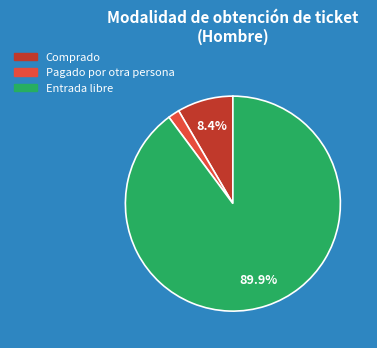

True or false: Entrada libre accounts for 90% of the total.

True